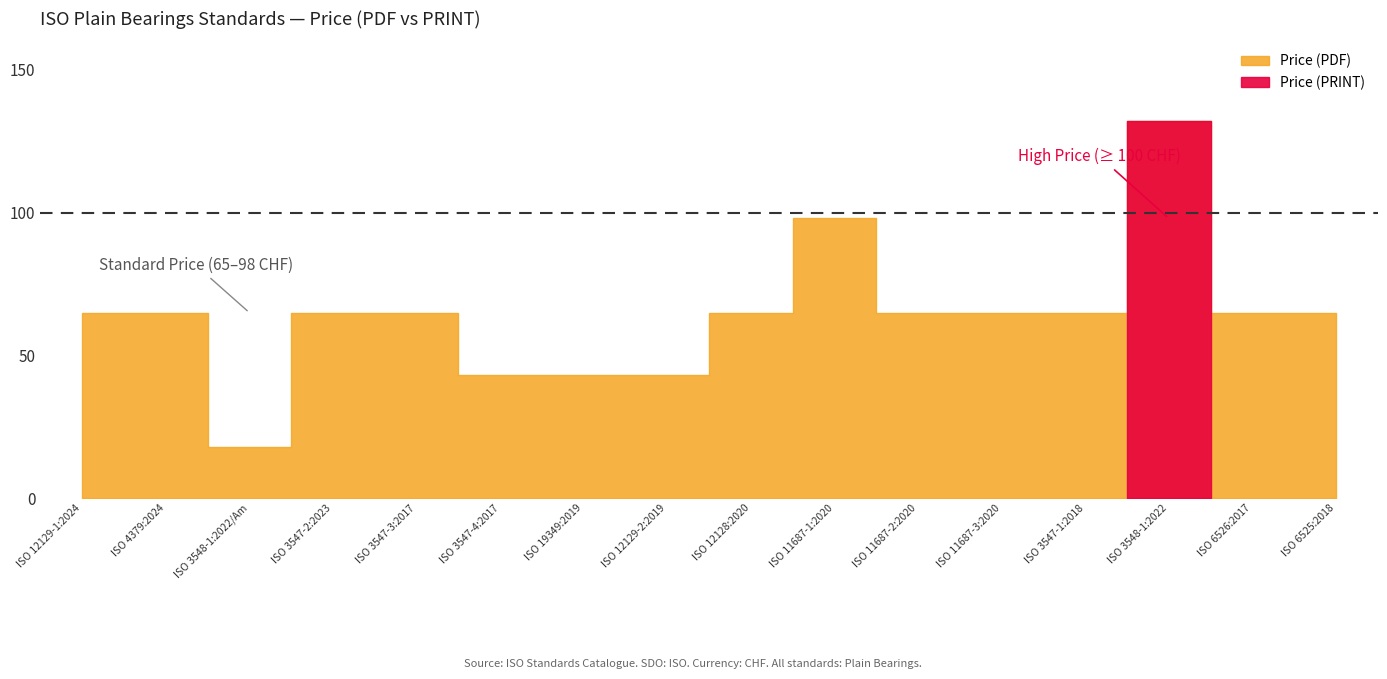

List the series in order of their peak value, lowest first.

Price (PDF), Price (PRINT)